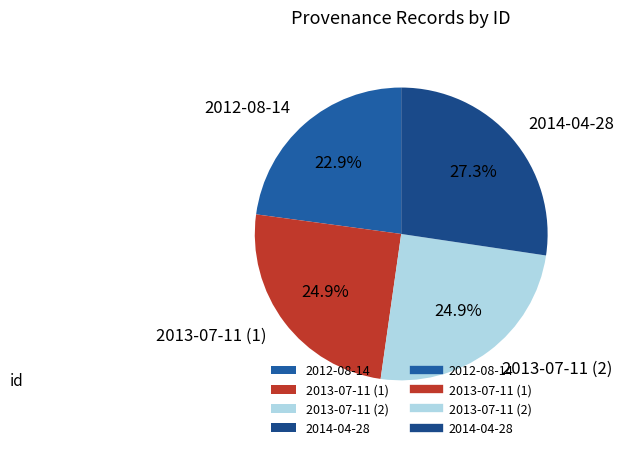

To the nearest percent, what is the average slice percentage?

25%